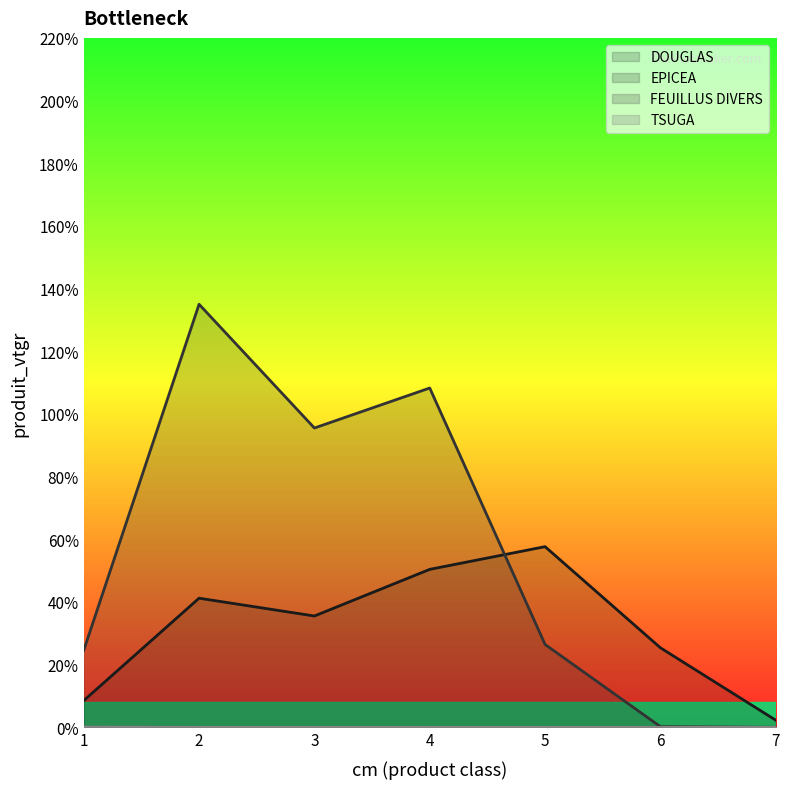

Between 2 and 1, which is larger?

2